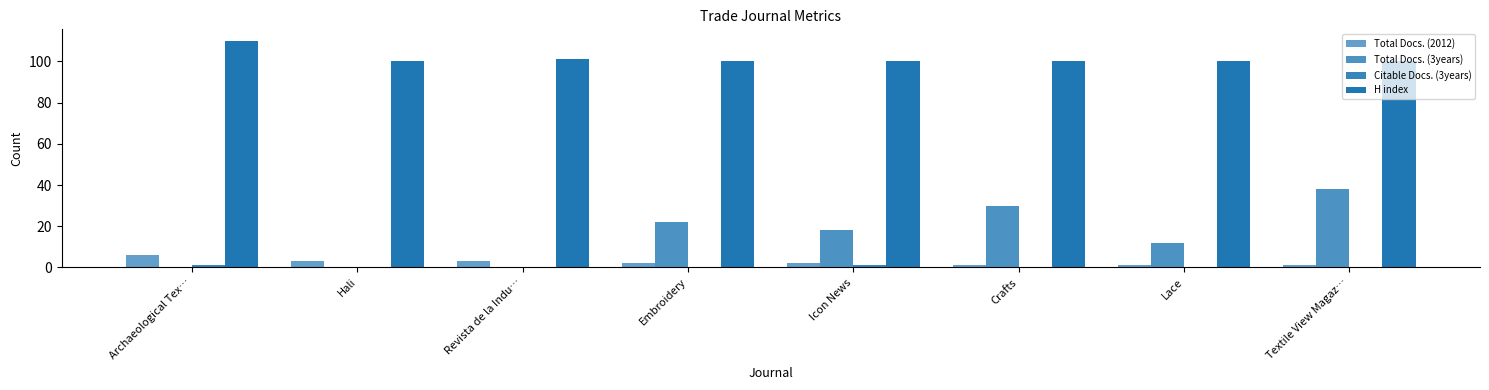

Reading left to right, transcribe all the data shown in this chart.

Total Docs. (2012): Archaeological Tex…=6	Hali=3	Revista de la Indu…=3	Embroidery=2	Icon News=2	Crafts=1	Lace=1	Textile View Magaz…=1
Total Docs. (3years): Archaeological Tex…=0	Hali=0	Revista de la Indu…=0	Embroidery=22	Icon News=18	Crafts=30	Lace=12	Textile View Magaz…=38
Citable Docs. (3years): Archaeological Tex…=1	Hali=0	Revista de la Indu…=0	Embroidery=0	Icon News=1	Crafts=0	Lace=0	Textile View Magaz…=0
H index: Archaeological Tex…=110	Hali=100	Revista de la Indu…=101	Embroidery=100	Icon News=100	Crafts=100	Lace=100	Textile View Magaz…=100